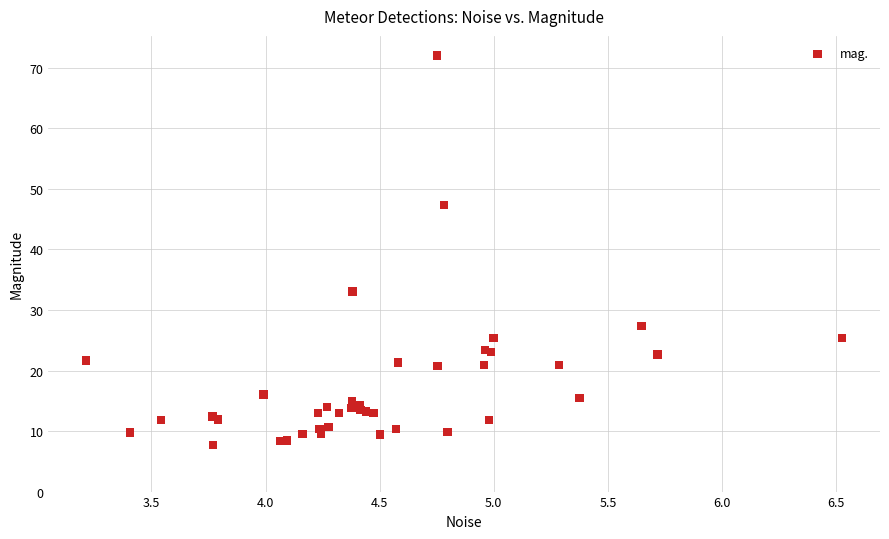

What Y value in the scatter plot is closest to 39?

33.1